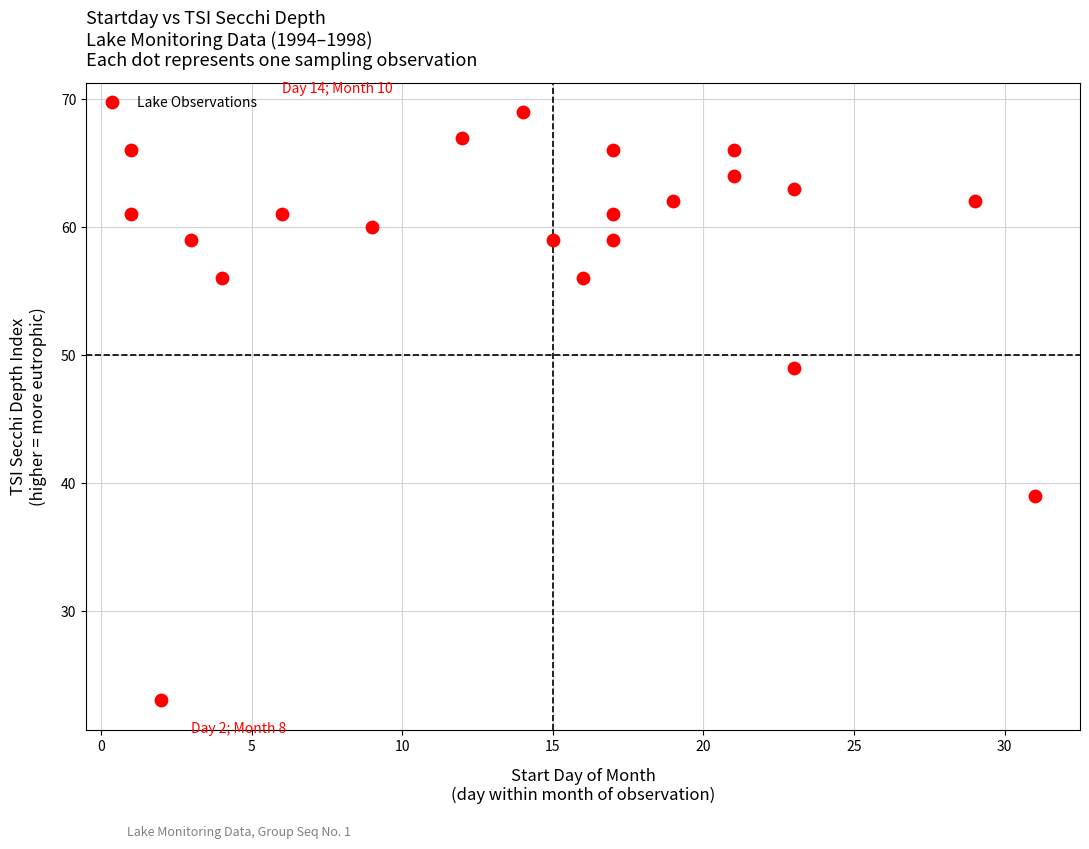

What is the range of Y values (max minus min)?

46